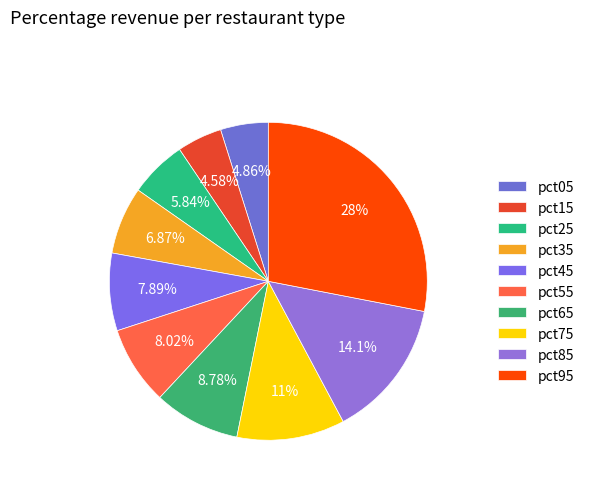

How many slices are in this pie chart?

10